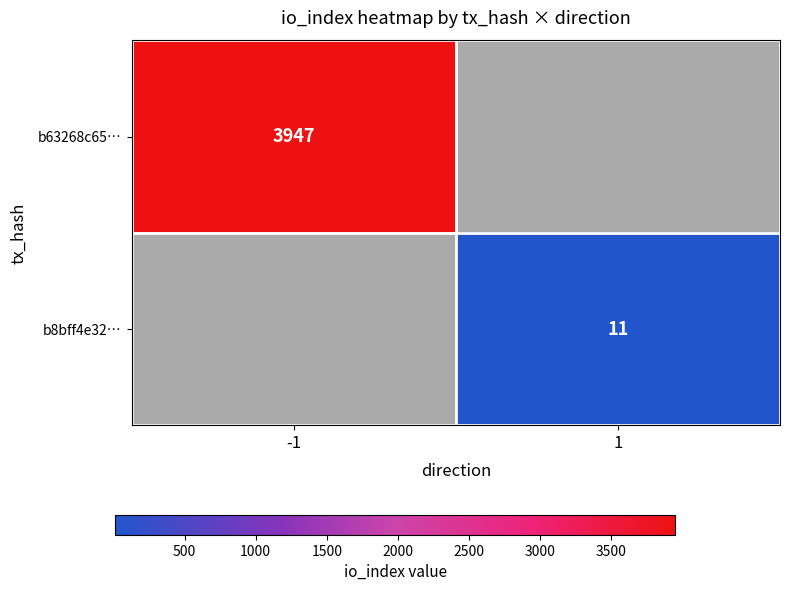

The value of b63268c65… at -1 is 3947. True or false?

True